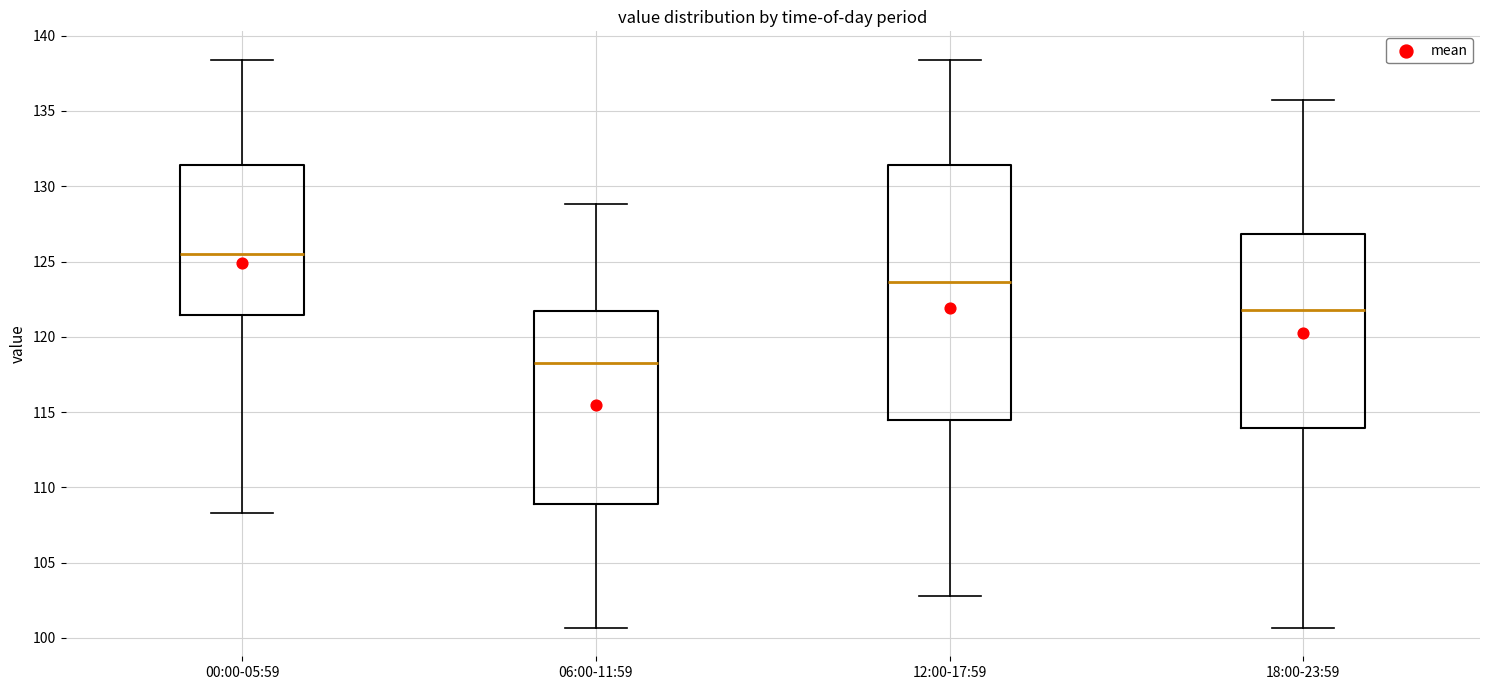

Which box's median line is the highest?

00:00-05:59